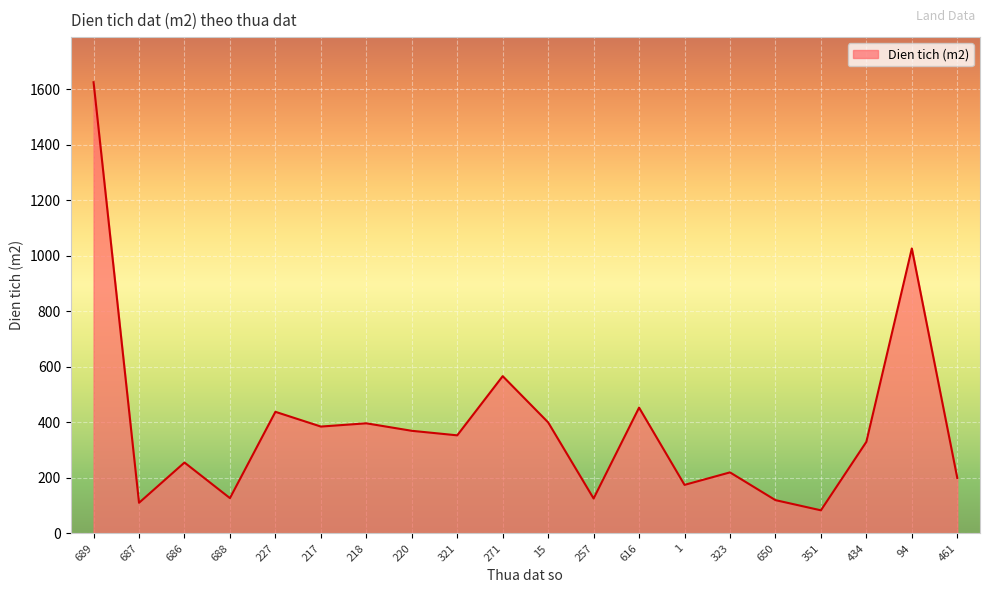

Count the number of categories in the chart.

20